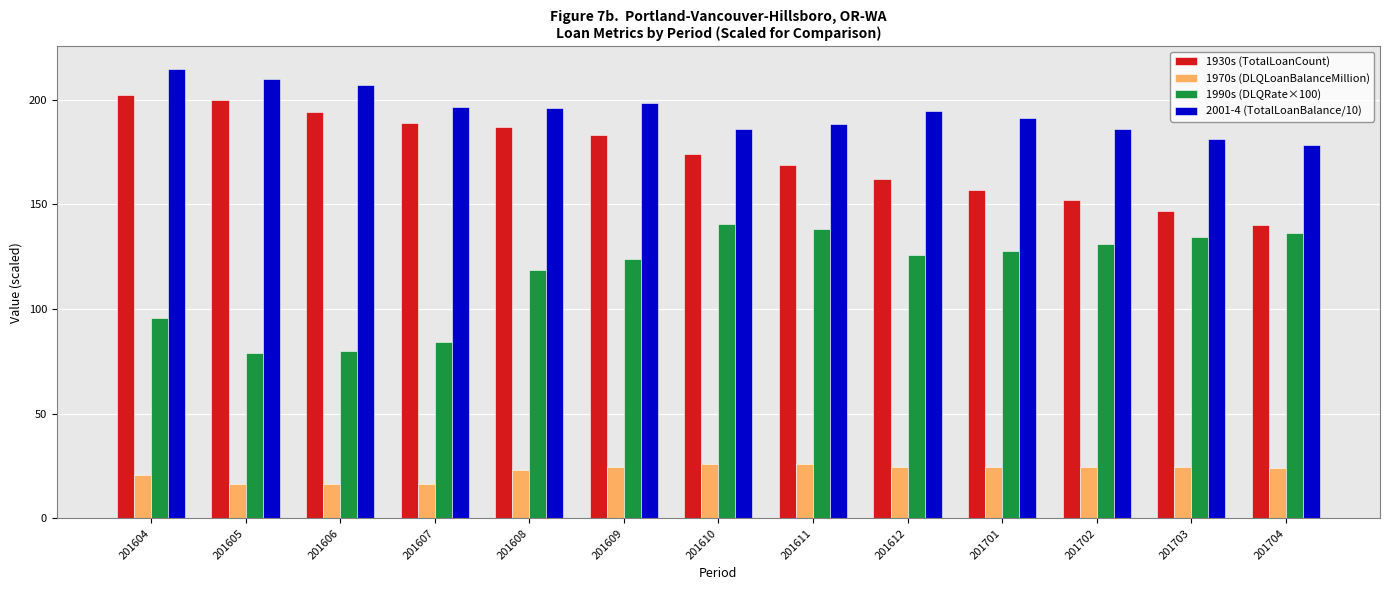

Is the value of 1970s (DLQLoanBalanceMillion) at 201606 greater than the value of 2001-4 (TotalLoanBalance/10) at 201704?

No